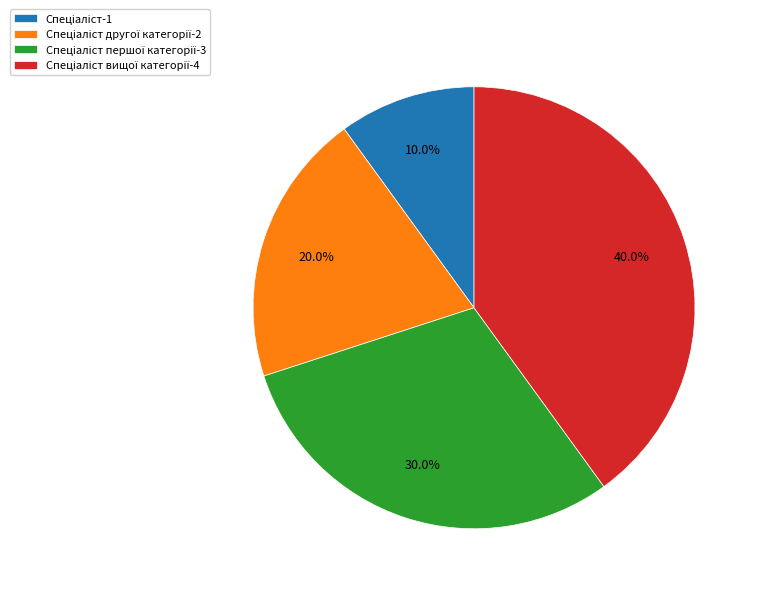

Does any single category account for the majority?

No